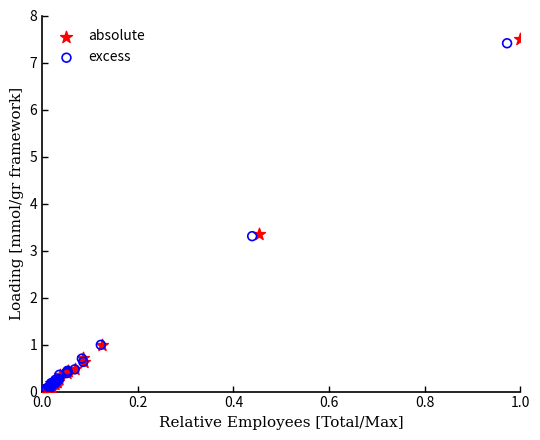

Which series contains the highest Y value?

absolute